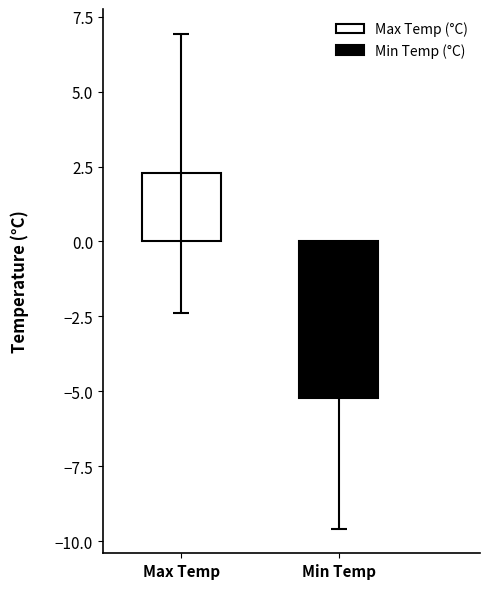

Which series has the largest range (max minus min)?

Max Temp (°C)